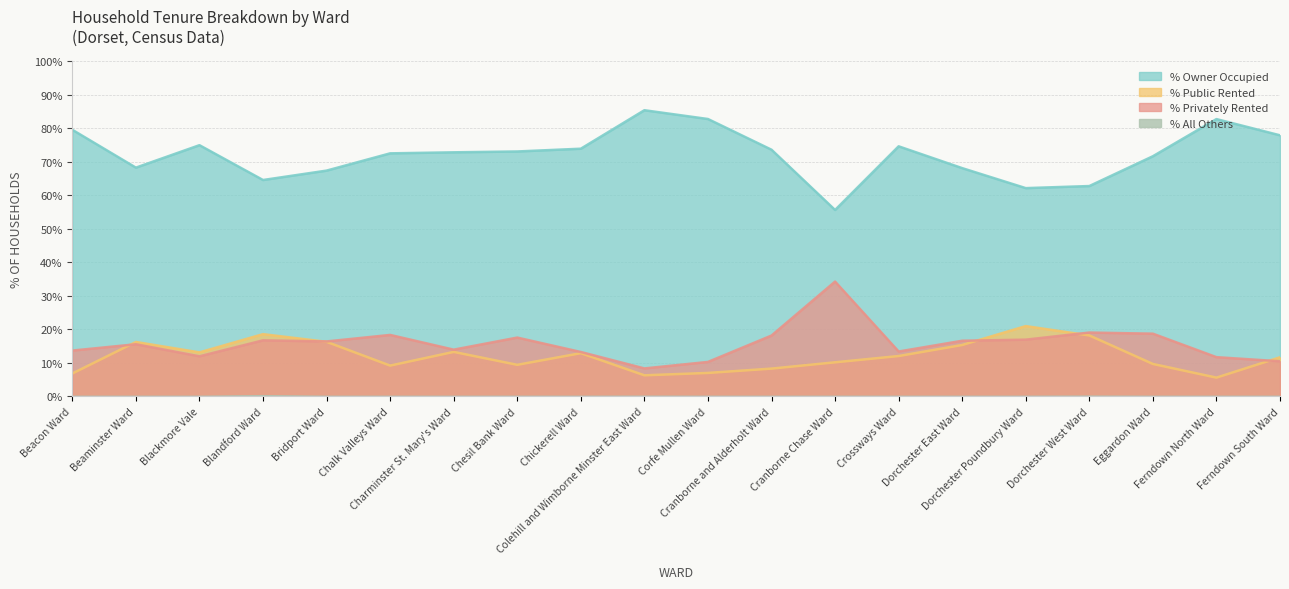

What is the total value across all series at Beacon Ward?

100.0